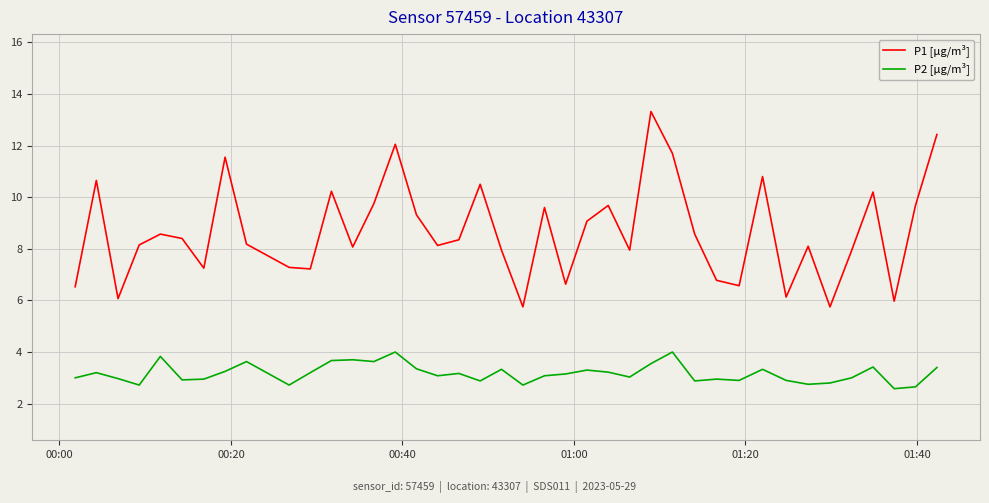

True or false: P2 [µg/m³] and P1 [µg/m³] intersect in this chart.

False